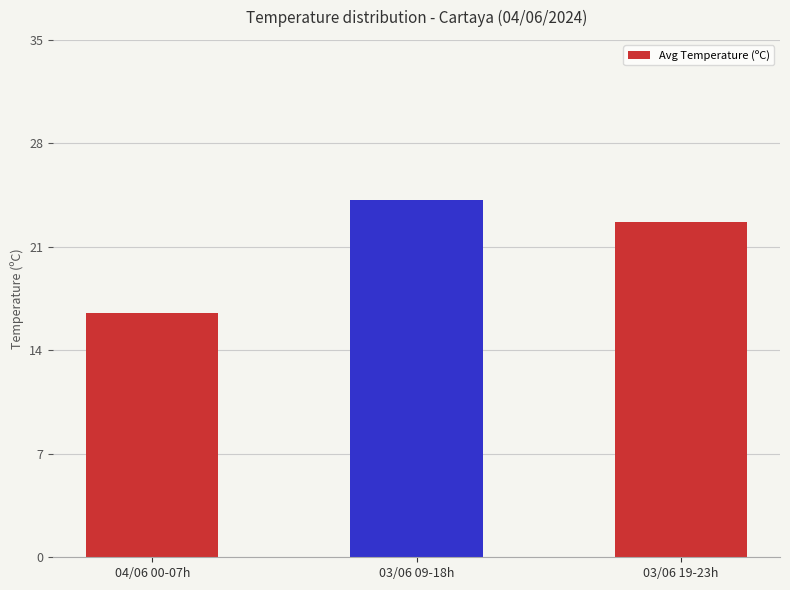

Reading left to right, list all the values displayed in this chart.

04/06 00-07h=16.5	03/06 09-18h=24.2	03/06 19-23h=22.7